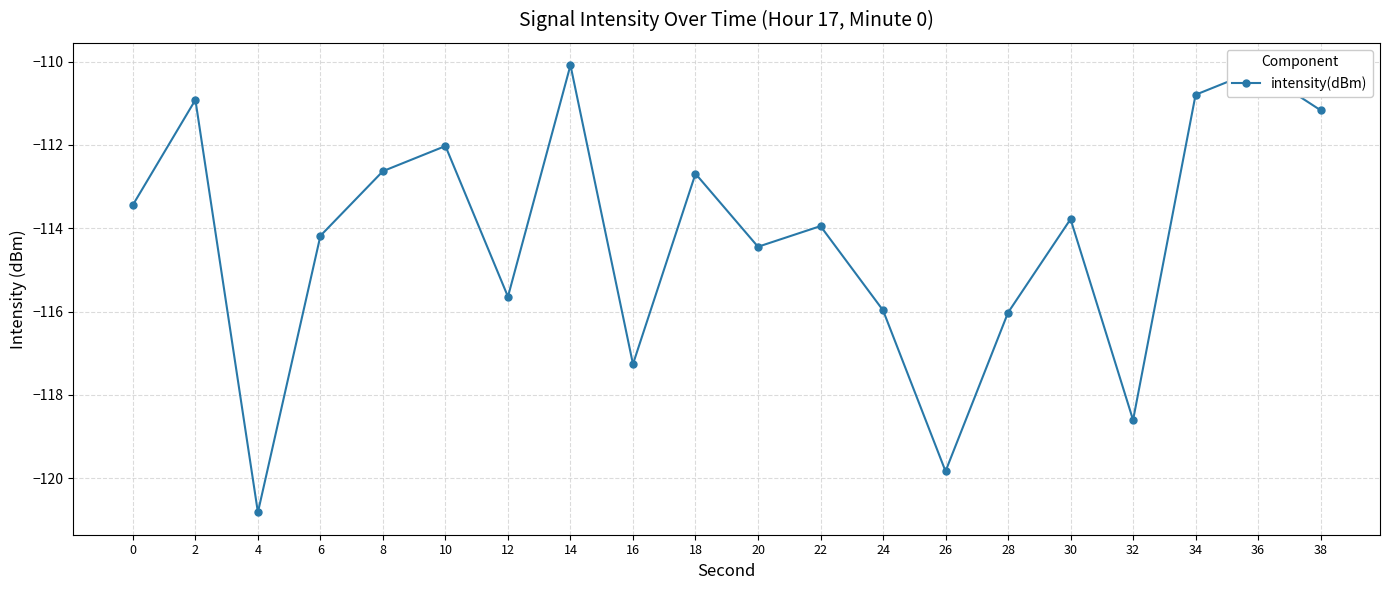

Which has a higher value, 10 or 4?

10